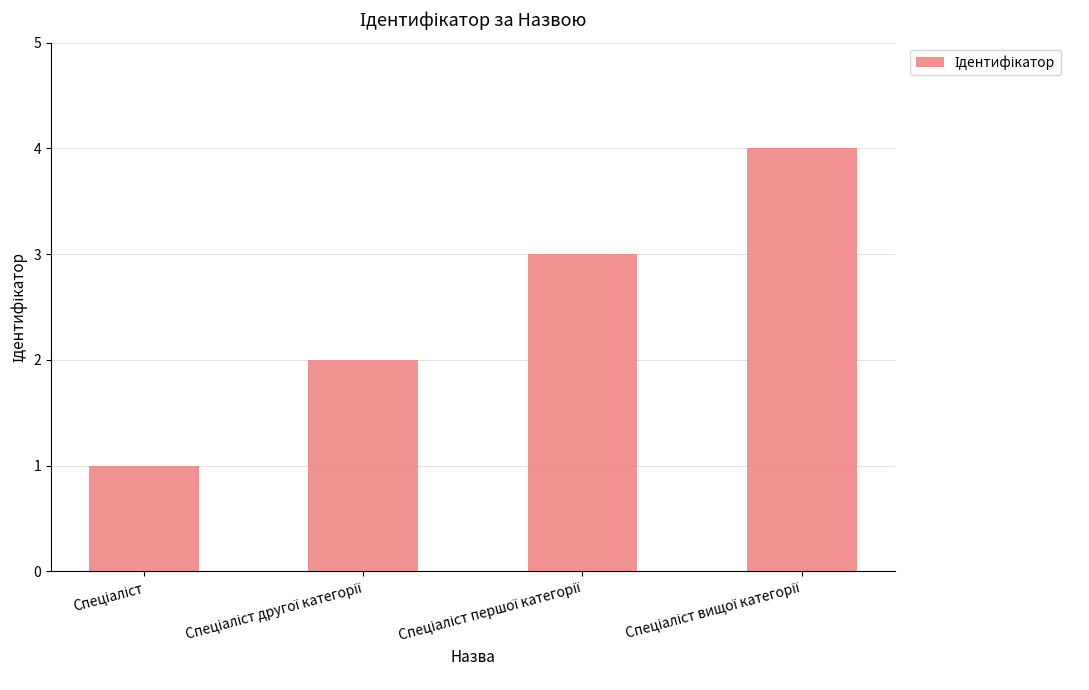

What is the greatest value displayed?

4